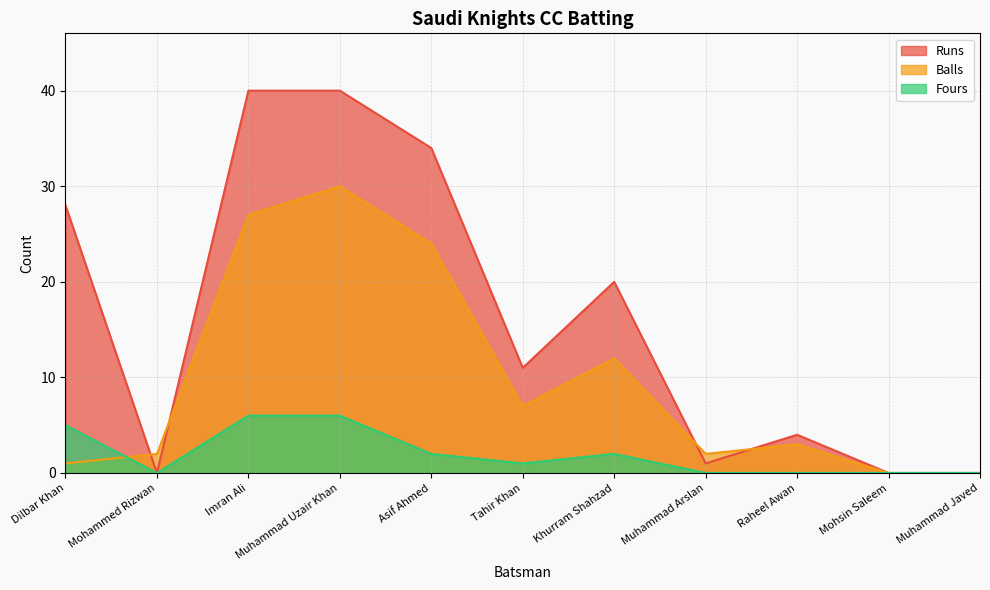

At which label is Balls closest to 15?

Khurram Shahzad